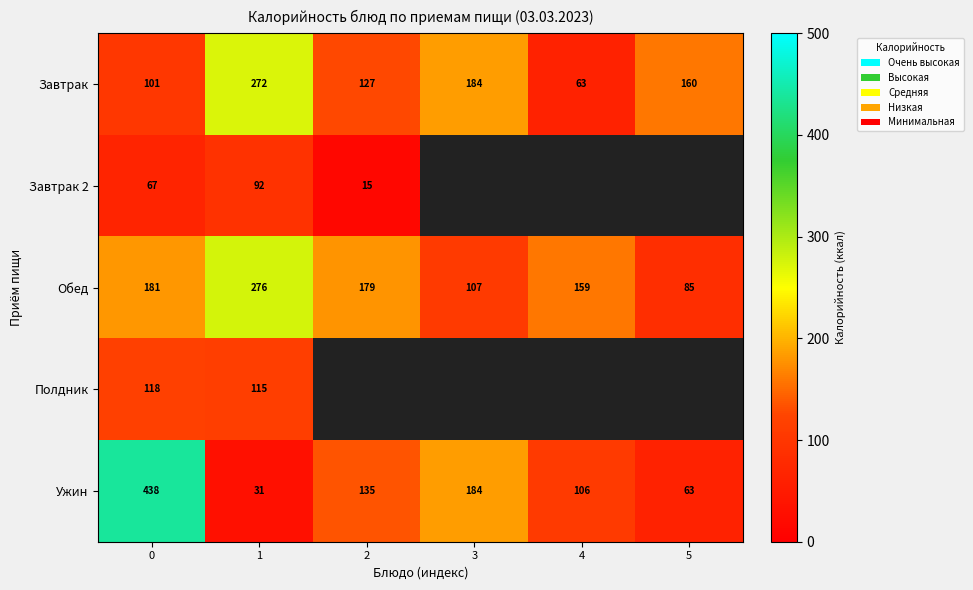

What is the sum of all Обед values?

987